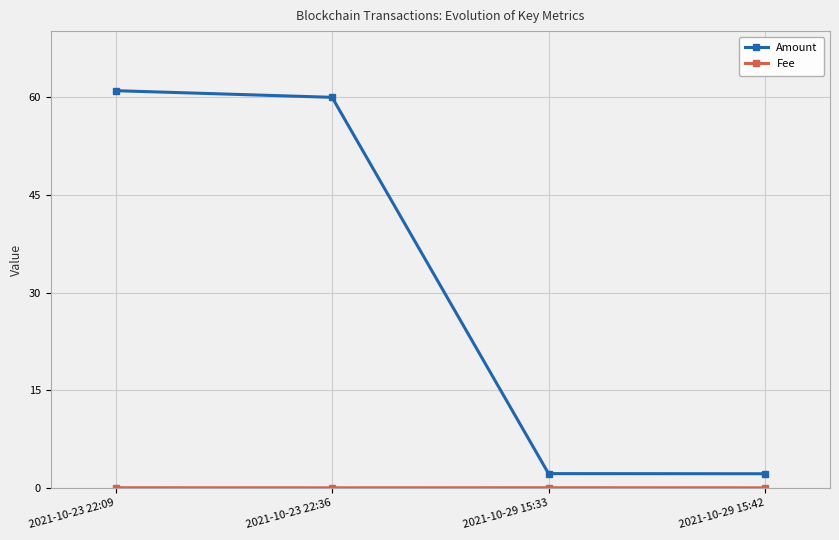

What is the sum of the Amount values at 2021-10-29 15:33 and 2021-10-23 22:36?

62.2